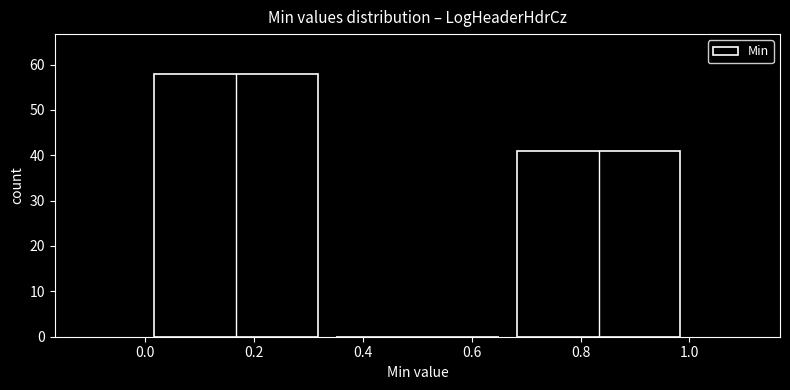

Reading left to right, list every bar in this chart as the range it spans on the x-axis followed by its height. Neither the bar edges nor the heights are printed on the chart, so give them approximately, as read against the axes.

0.00 to 0.34: 58
0.34 to 0.66: 0
0.66 to 1.00: 41